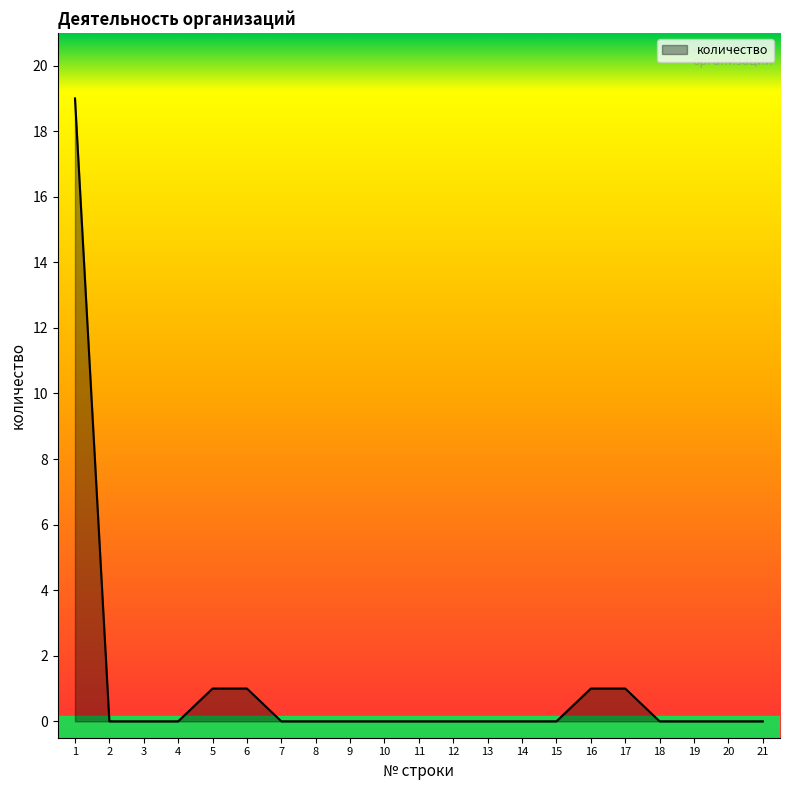

The value at 1 is 19. True or false?

True